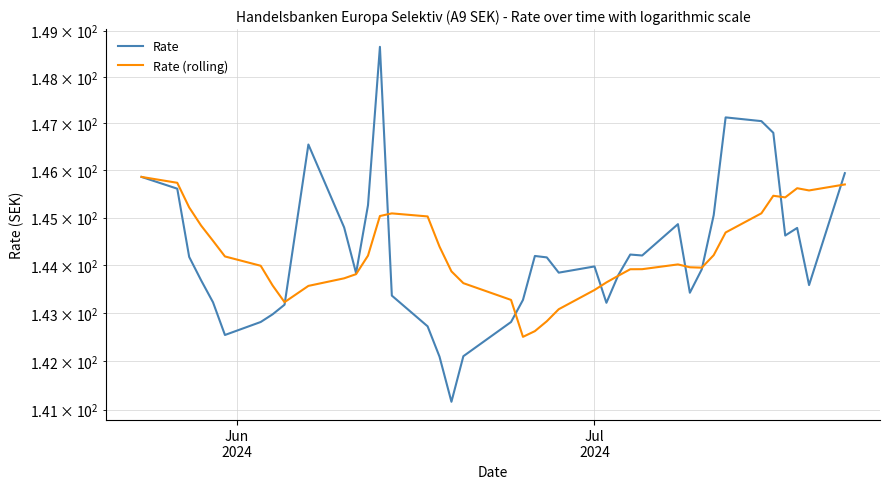

Is this an area chart (filled region under the line)?

No